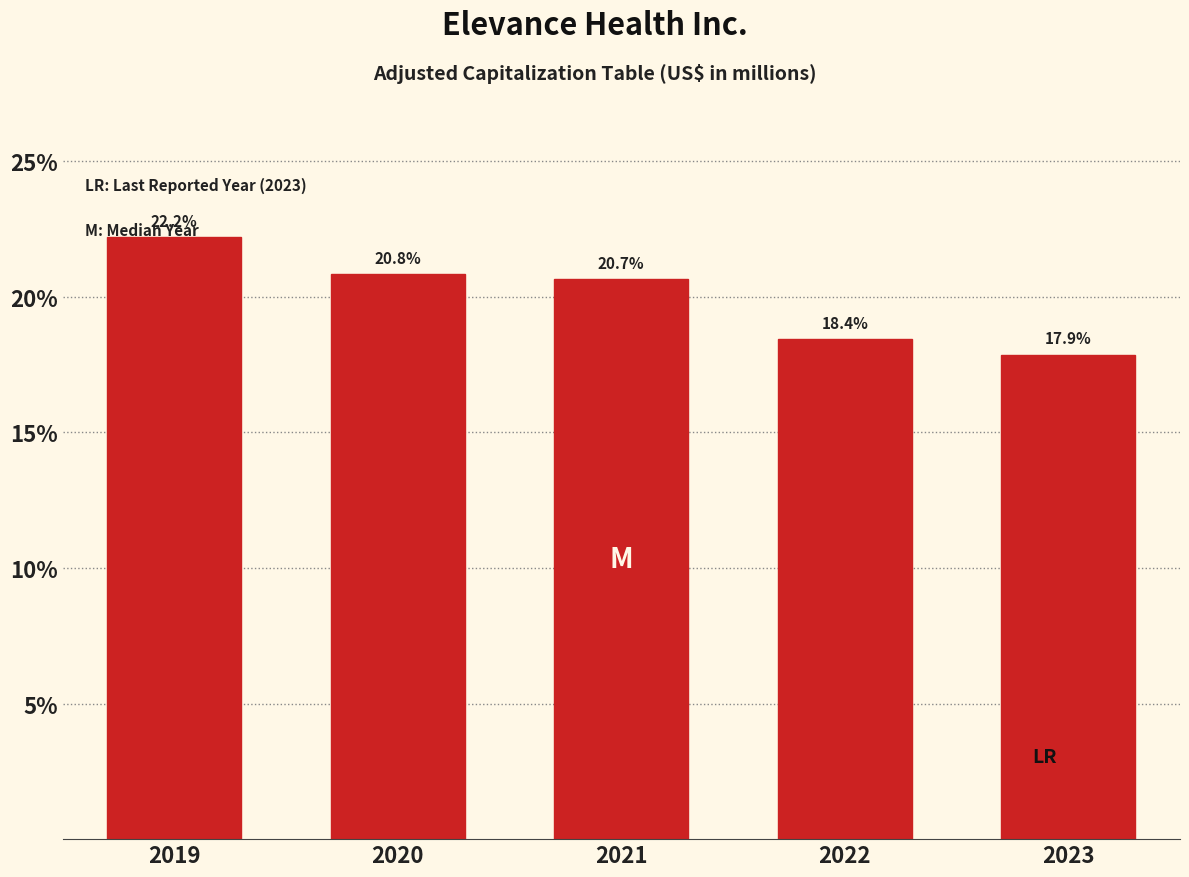

The chart shows a value of 18.4 at 2022. True or false?

True